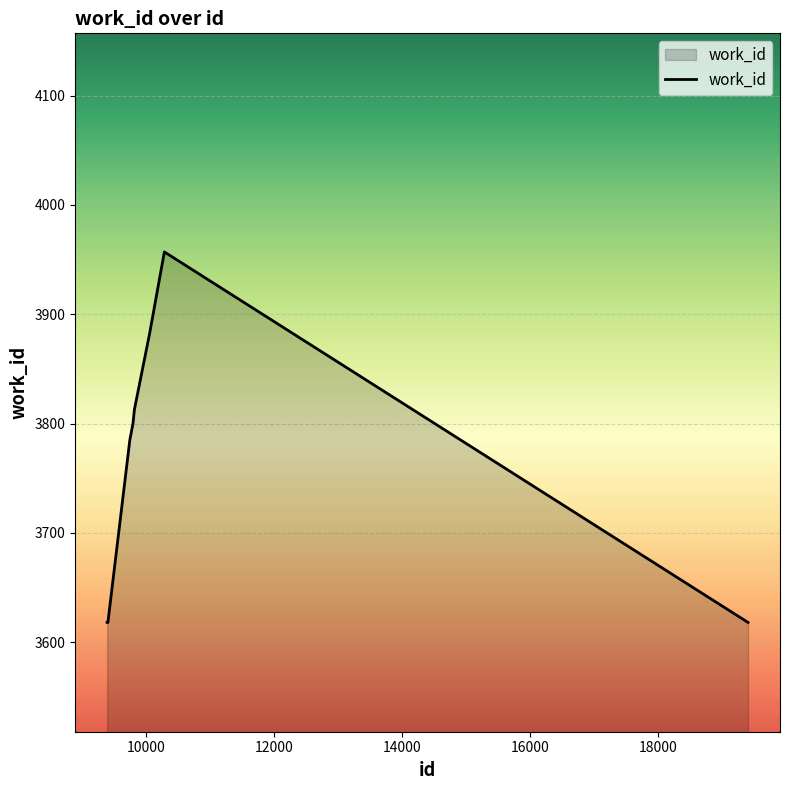

What is the difference between the maximum and minimum values?

339